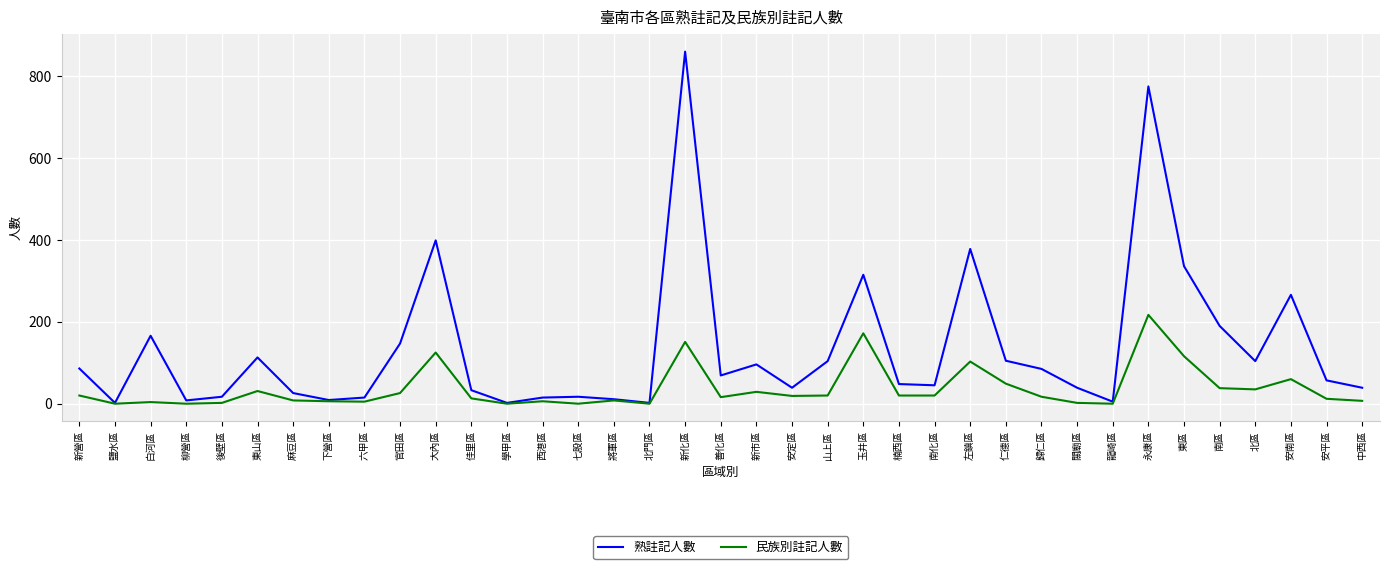

What is the spread (max minus min) of values at 安南區?

206